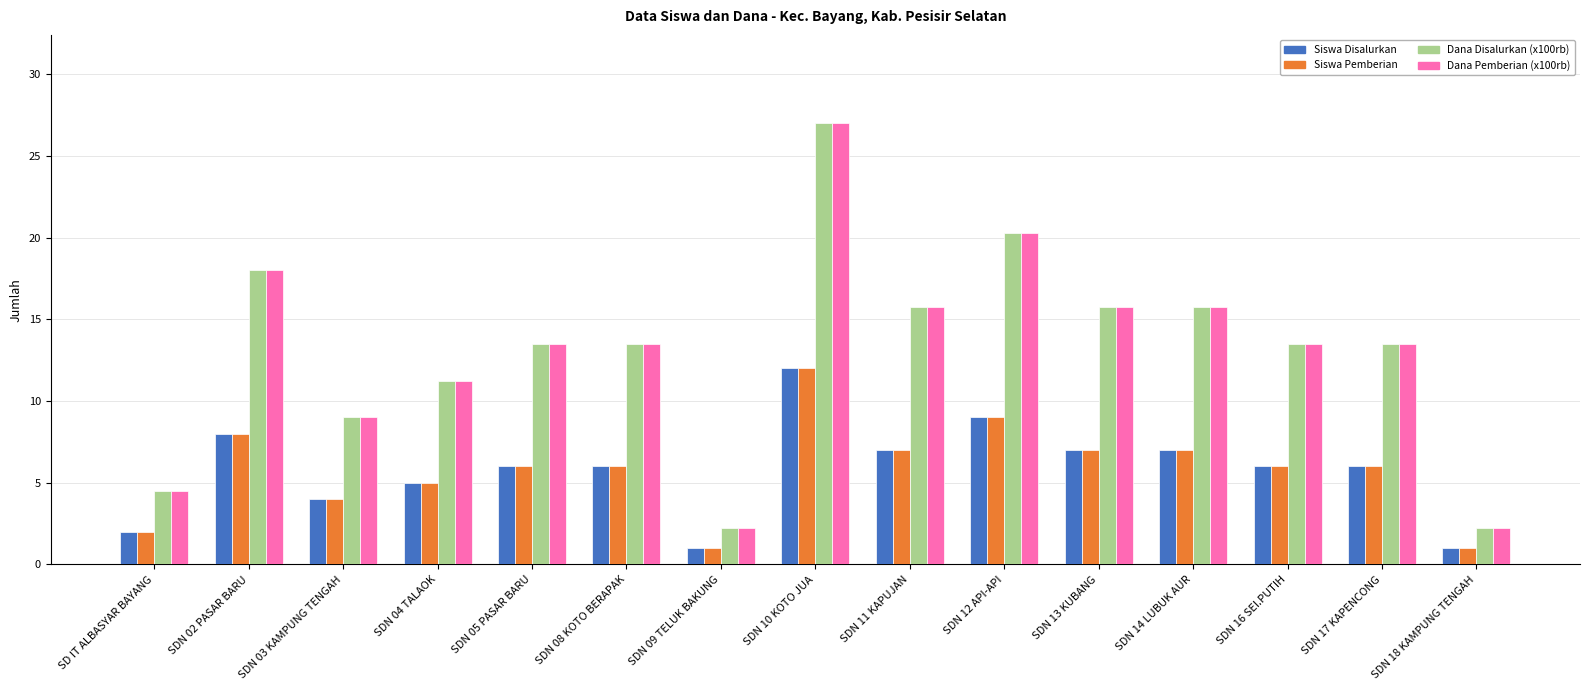

What is the sum of all Siswa Disalurkan values?

87.0